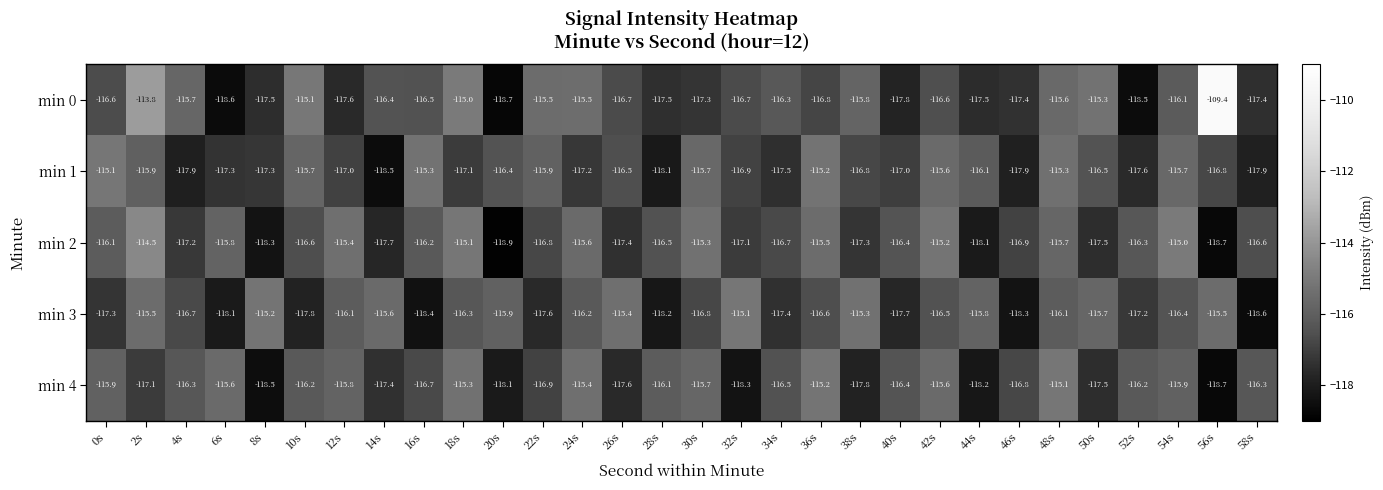

Is it true that min 3 equals -200.5 at 16s?

False